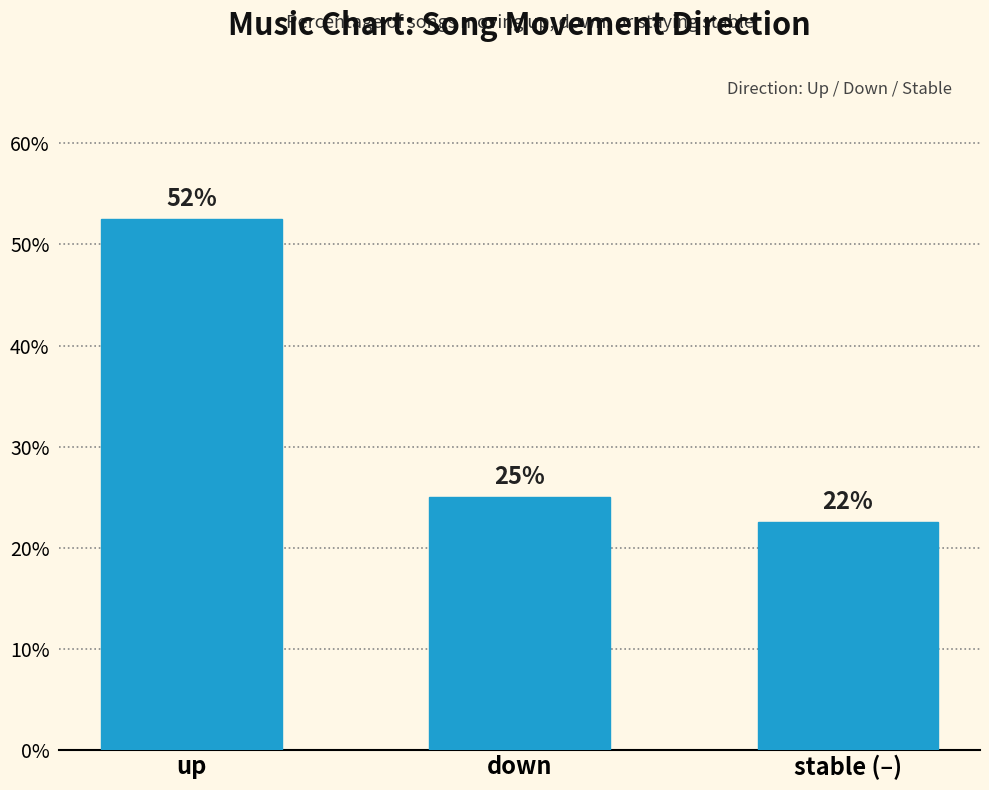

How many bars are there in total?

3